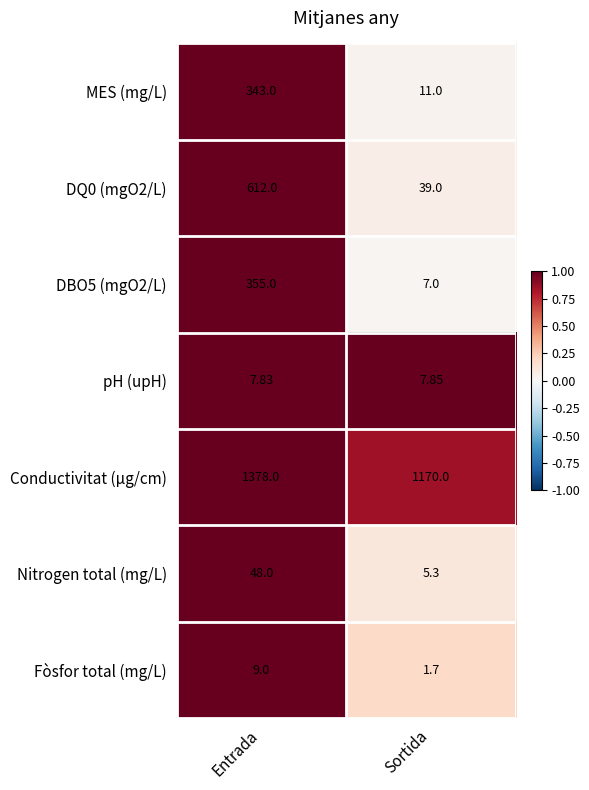

How many data points does each series have?

2